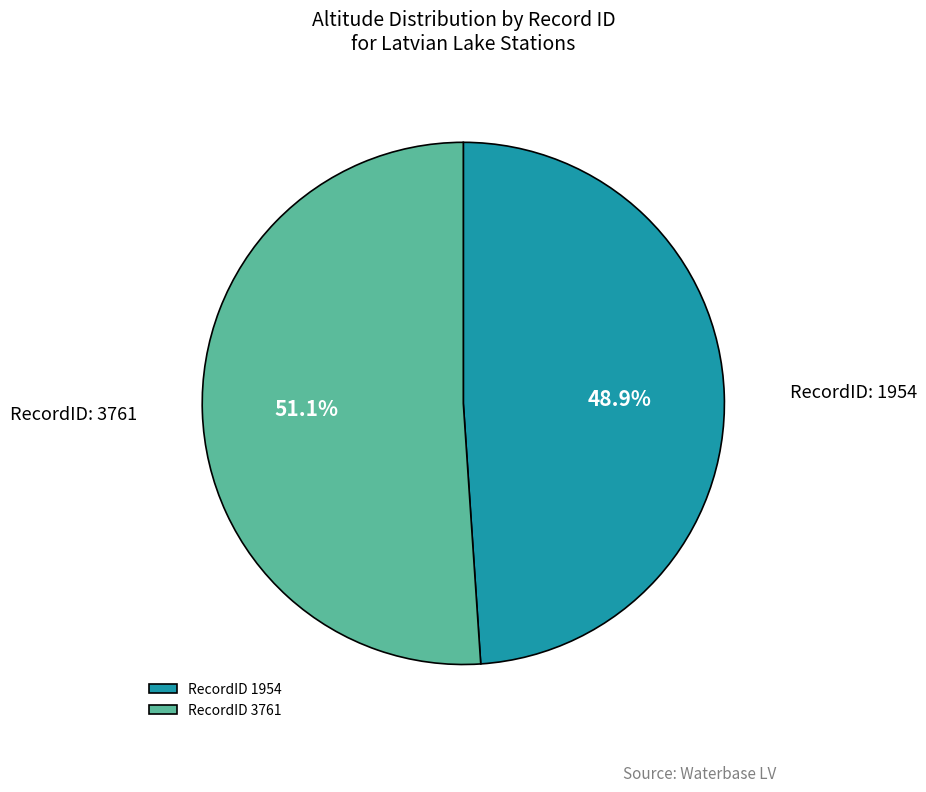

Is RecordID 3761 the majority of the pie?

Yes